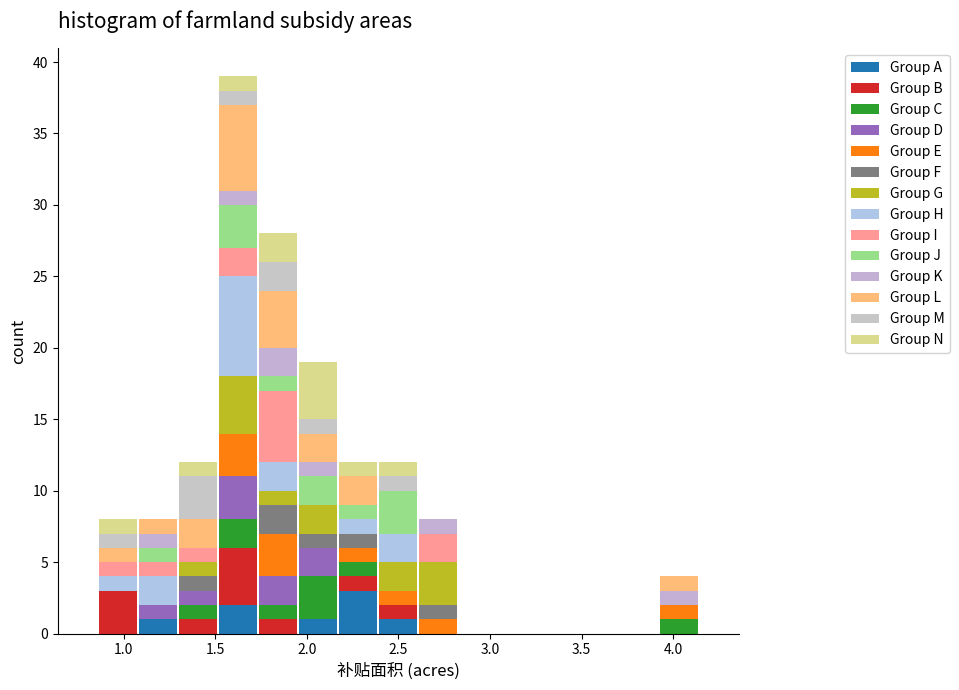

What is the total height of the stacked bar covering 0.85 to 1.10 on the x-axis? Neither the bar edges nor the heights are printed on the chart, so give them approximately, as read against the axes.

8